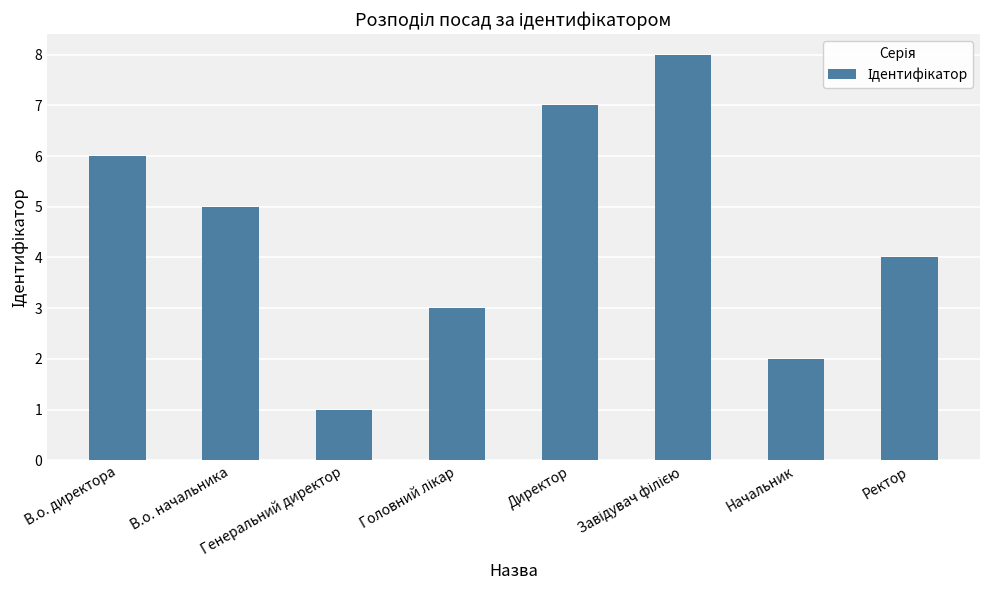

What is the difference between the maximum and minimum values?

7